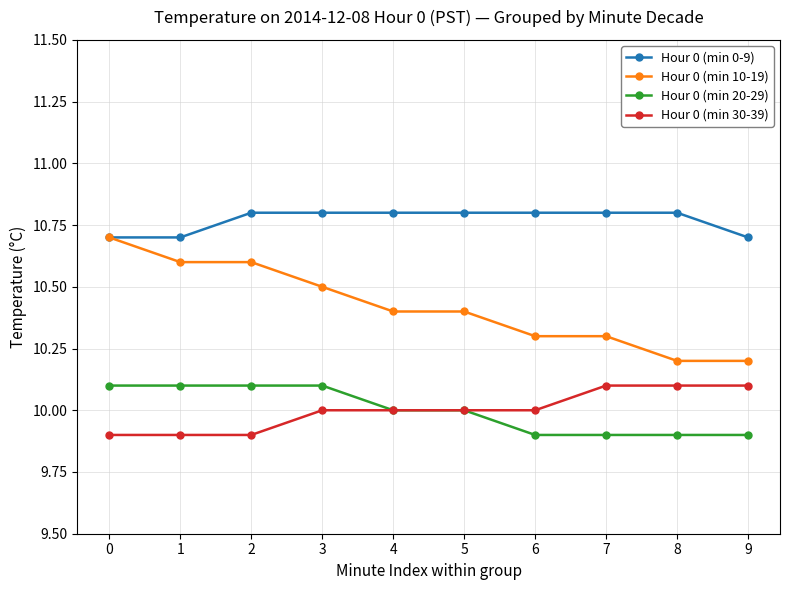

What is the spread (max minus min) of values at 4?

0.8